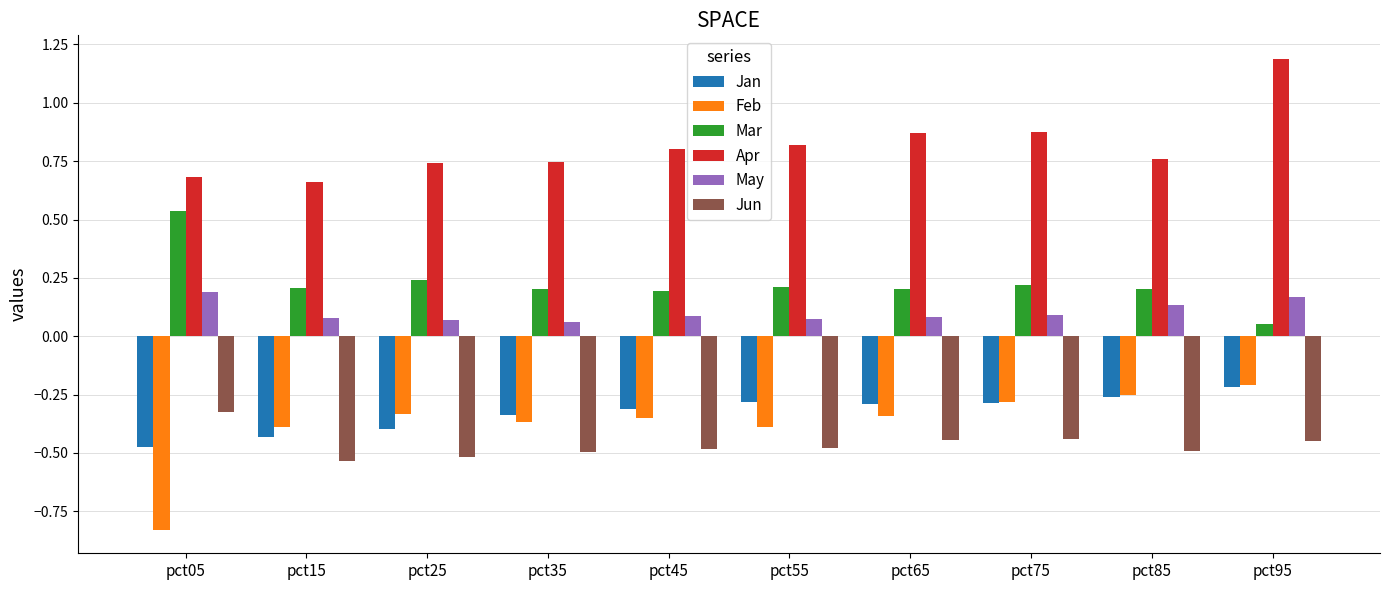

The Jun series shows -0.3 at pct35. True or false?

False